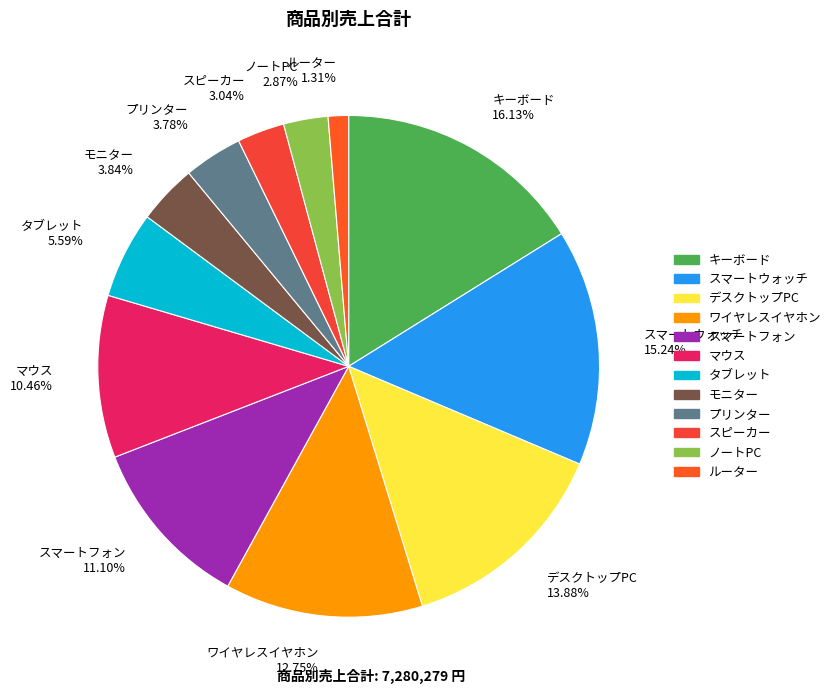

To the nearest percent, what is the average slice percentage?

8%